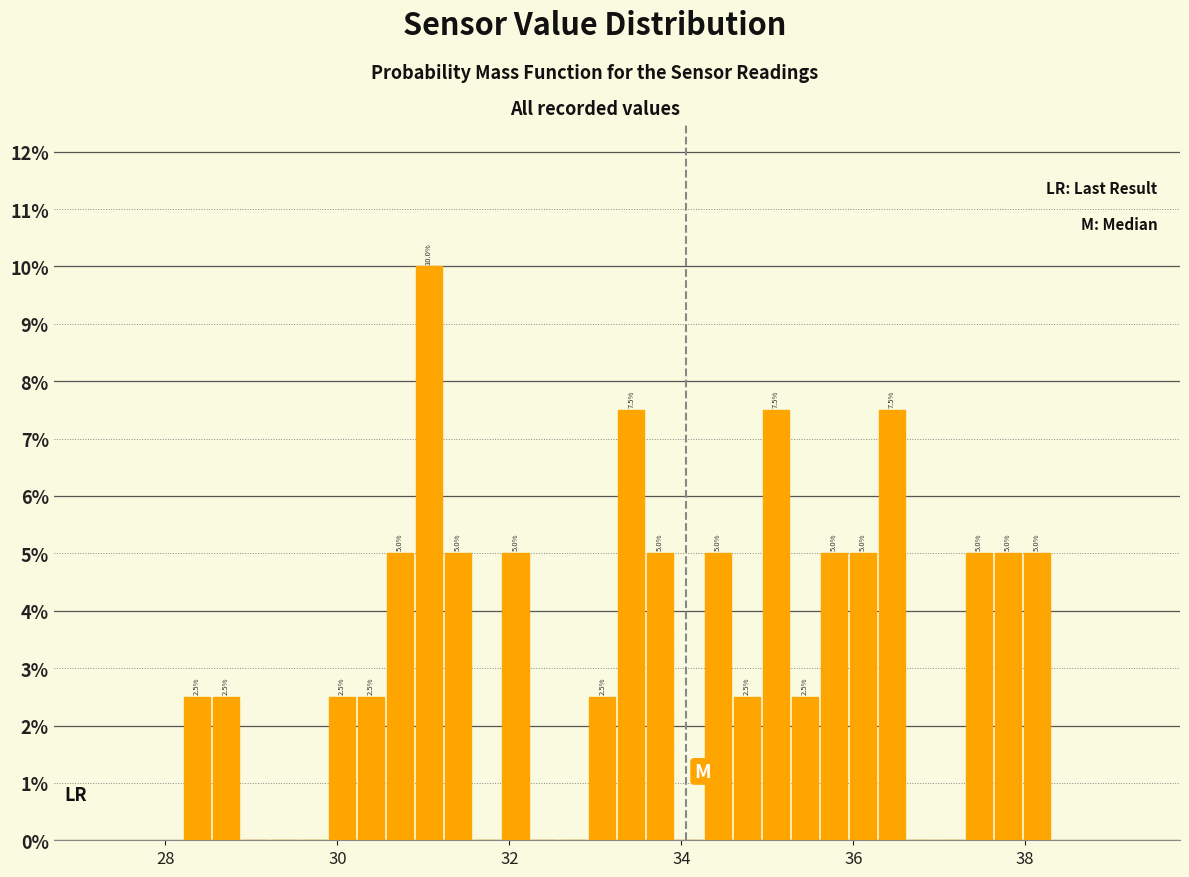

Around what value on the x-axis is the tallest bar? Give the approximate position of its centre, as read against the axis.

31.0